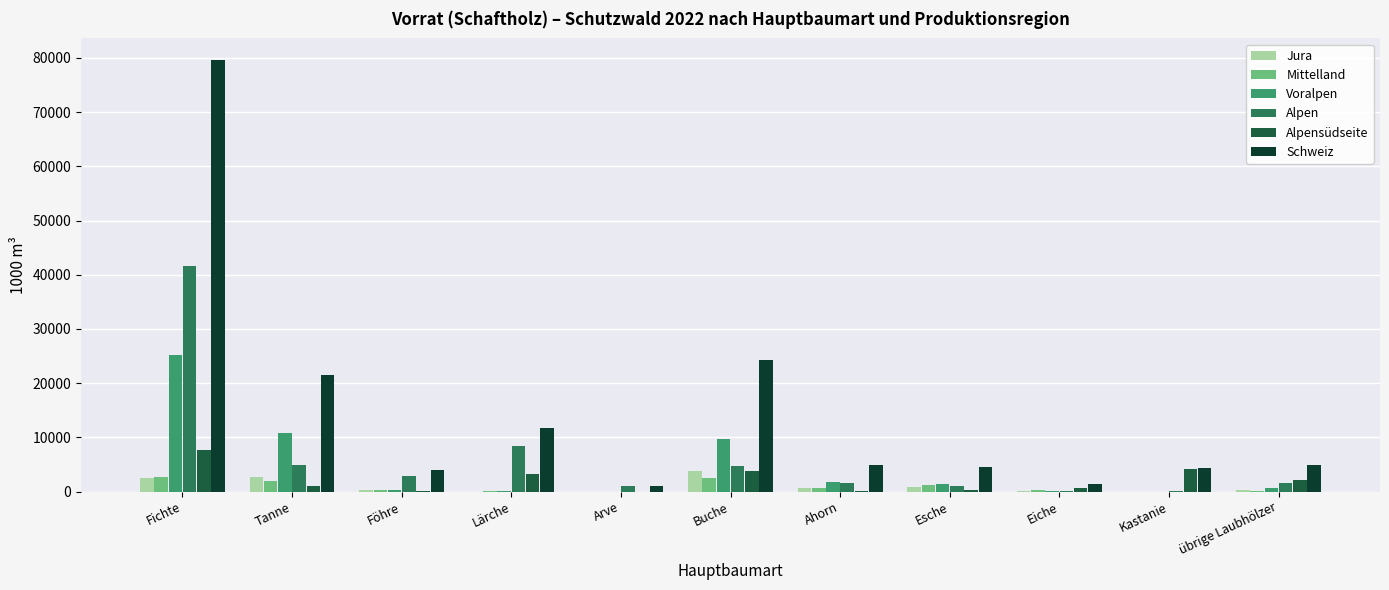

Which series has the largest total across all categories?

Schweiz